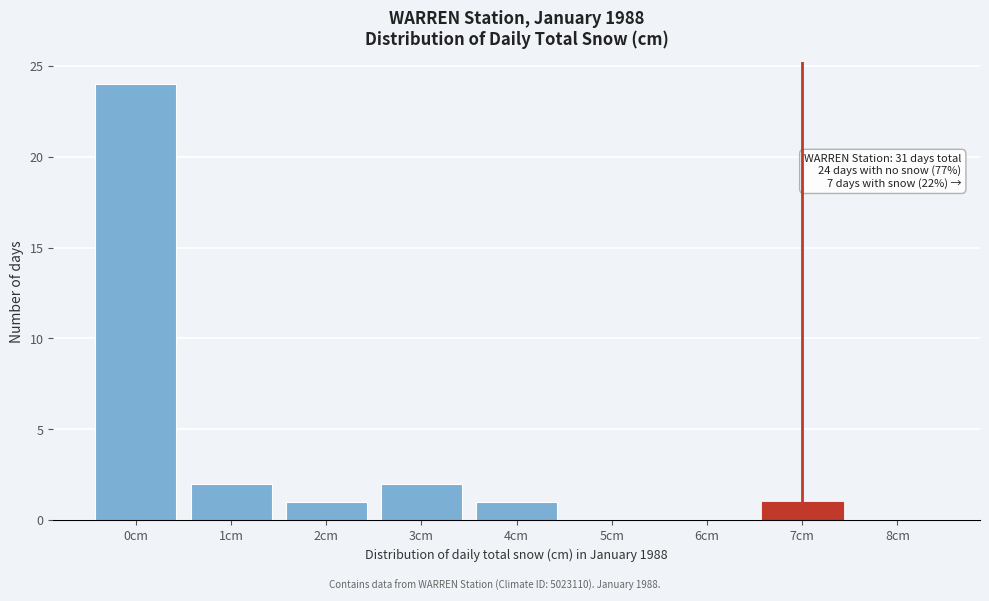

Reading right to left, transcribe all the data shown in this chart.

8cm=0	7cm=1	6cm=0	5cm=0	4cm=1	3cm=2	2cm=1	1cm=2	0cm=24